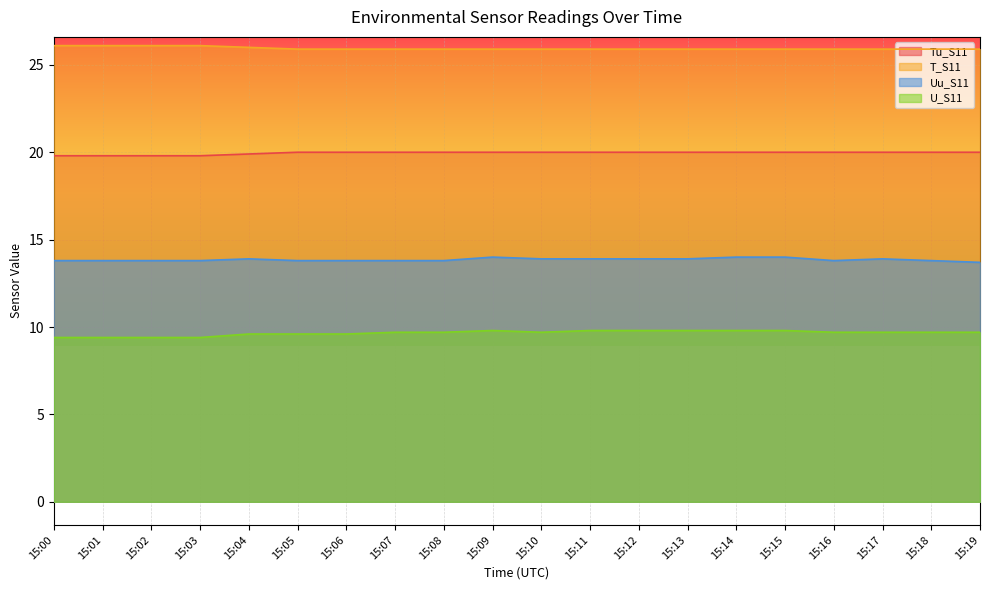

Is it true that Tu_S11 equals 20.0 at 15:10?

True